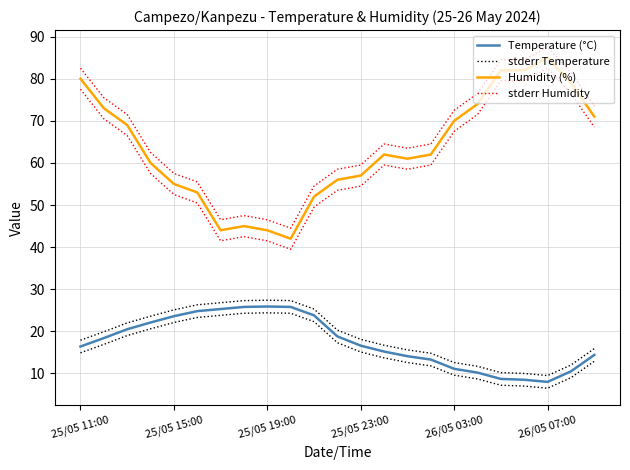

Where does the Temperature (°C) series first go above 16?

25/05 11:00